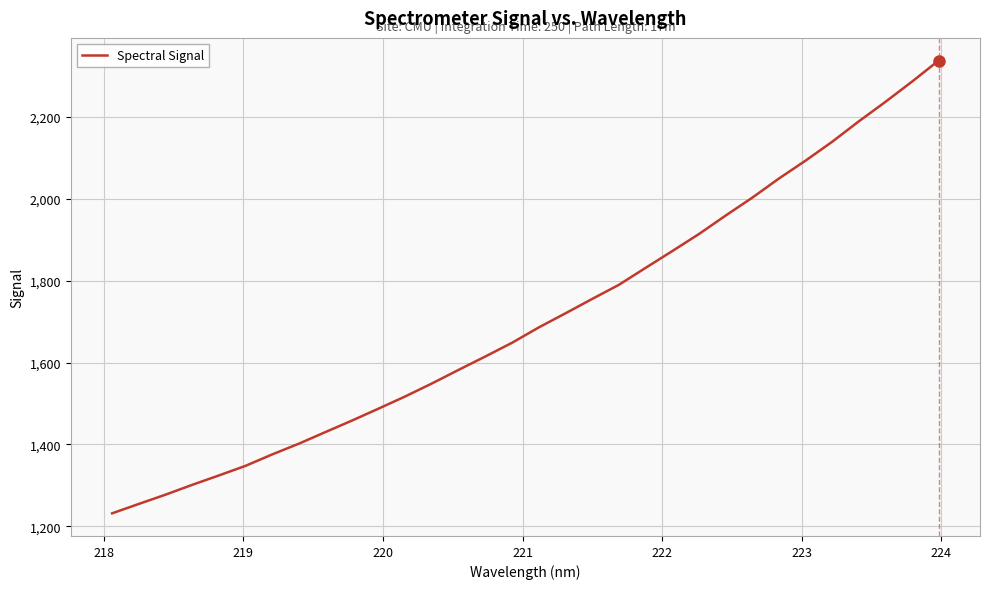

What is the greatest value displayed?

2337.7